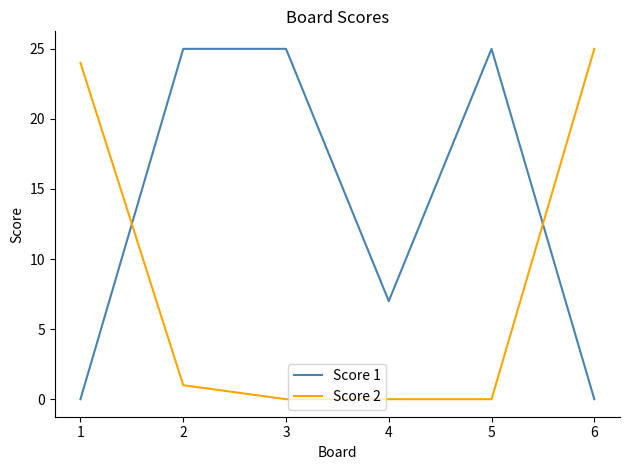

How many lines are shown in the chart?

2